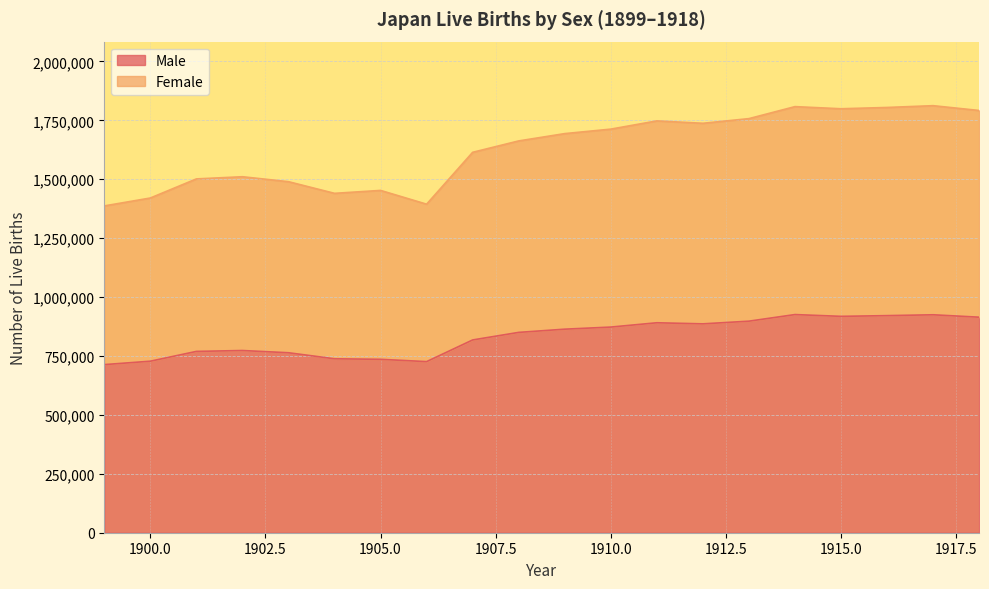

True or false: Female and Male cross at least once.

False